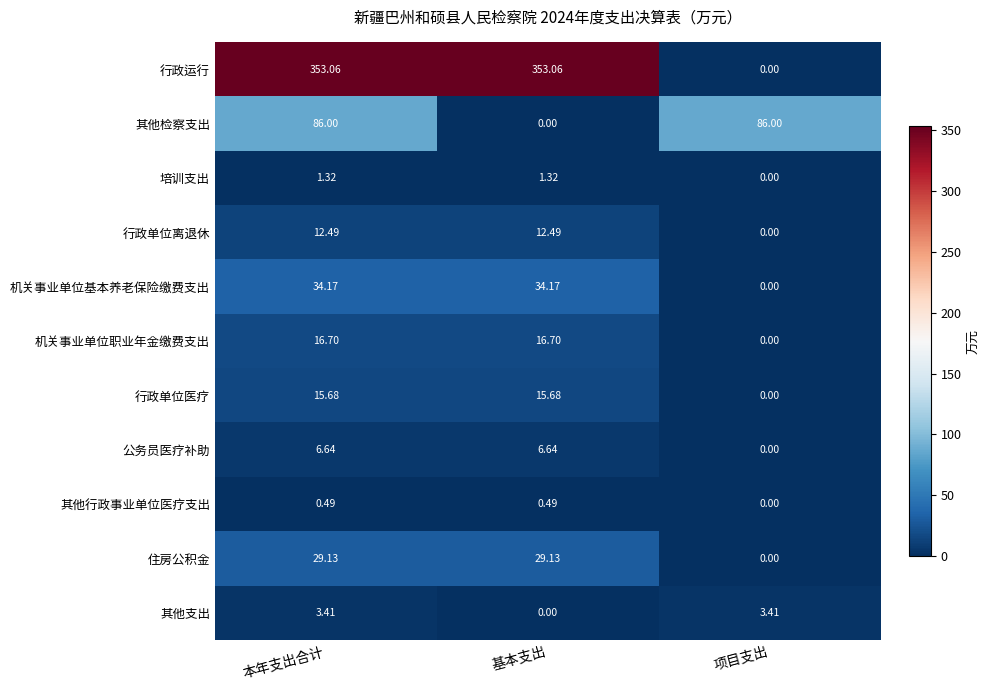

At which label is 住房公积金 closest to 14?

项目支出